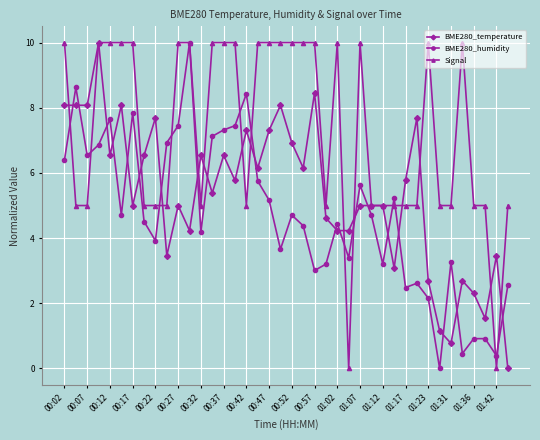

What is the value of the BME280_humidity point at the 20th from the left?

3.7